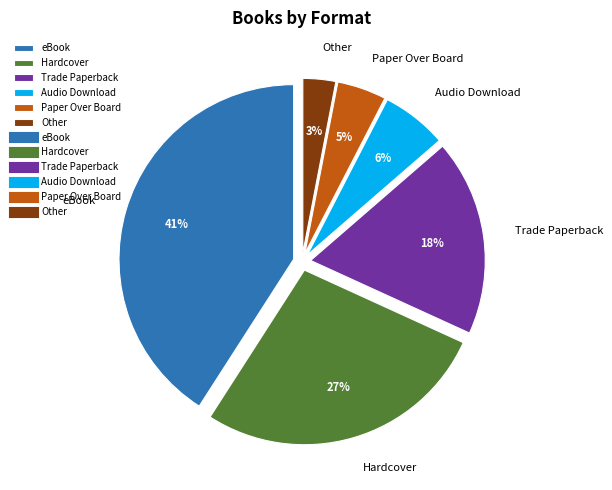

To the nearest percent, what portion does Hardcover represent?

27%